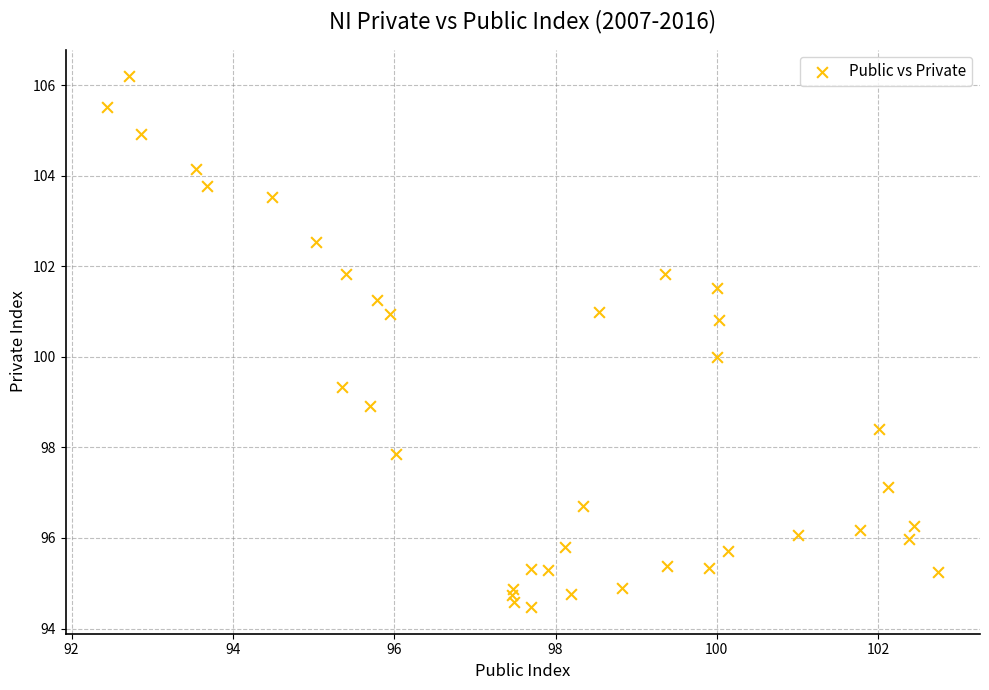

What is the range of Y values (max minus min)?

11.7